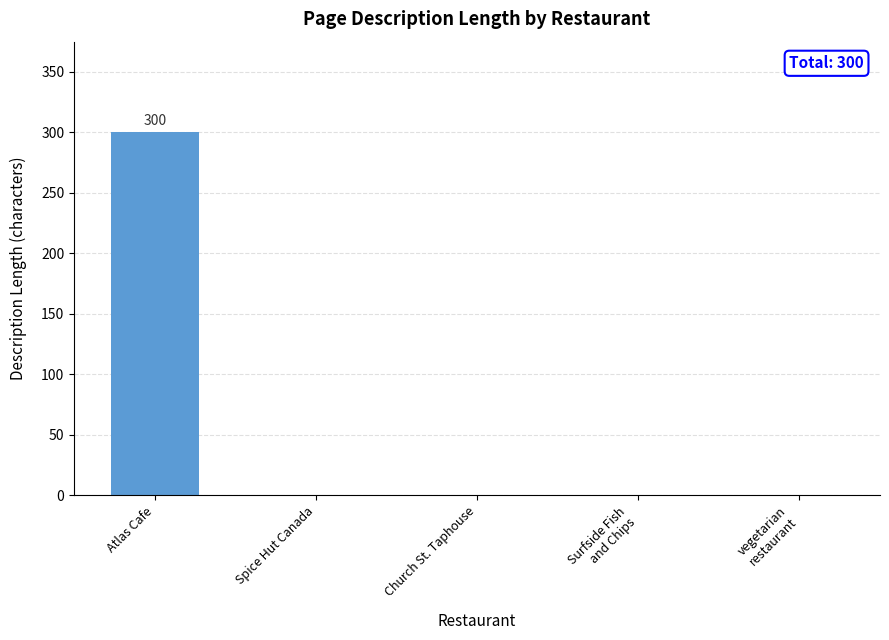

How many data points does each series have?

5